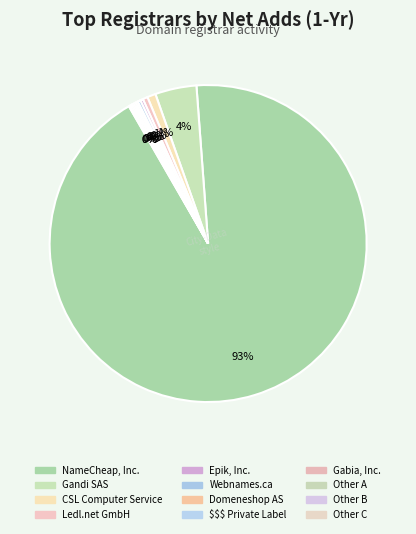

What is the change in value from Domeneshop AS to Gabia, Inc.?

-1